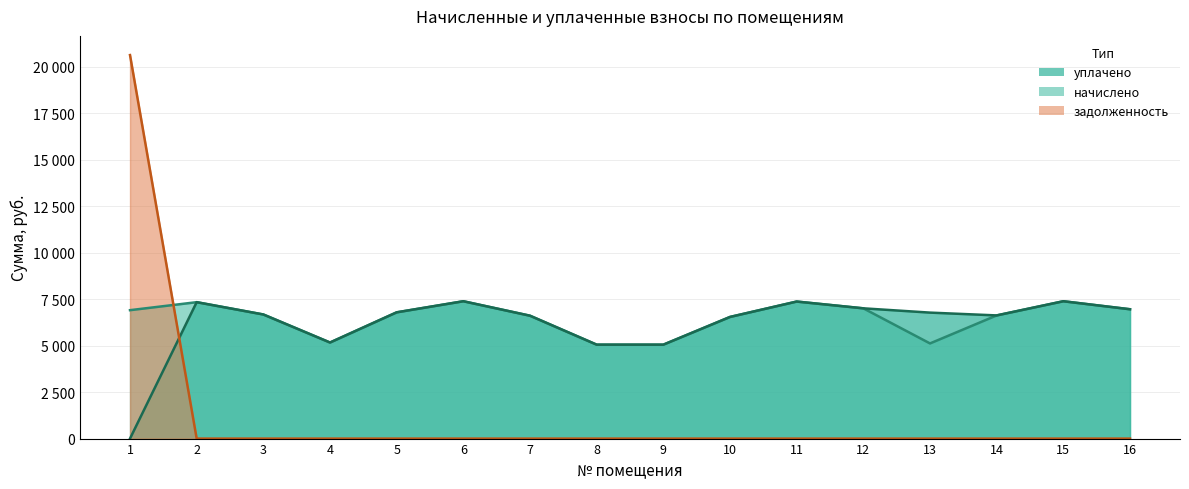

The value of уплачено at 2 is 11950.9. True or false?

False